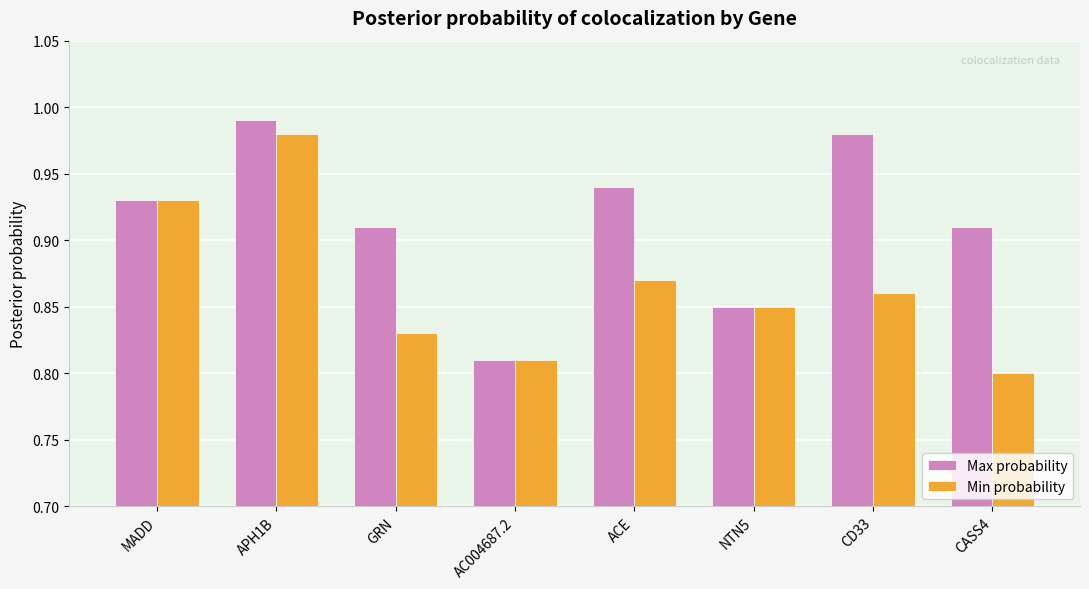

Which category has the lowest value in the Min probability series?

CASS4